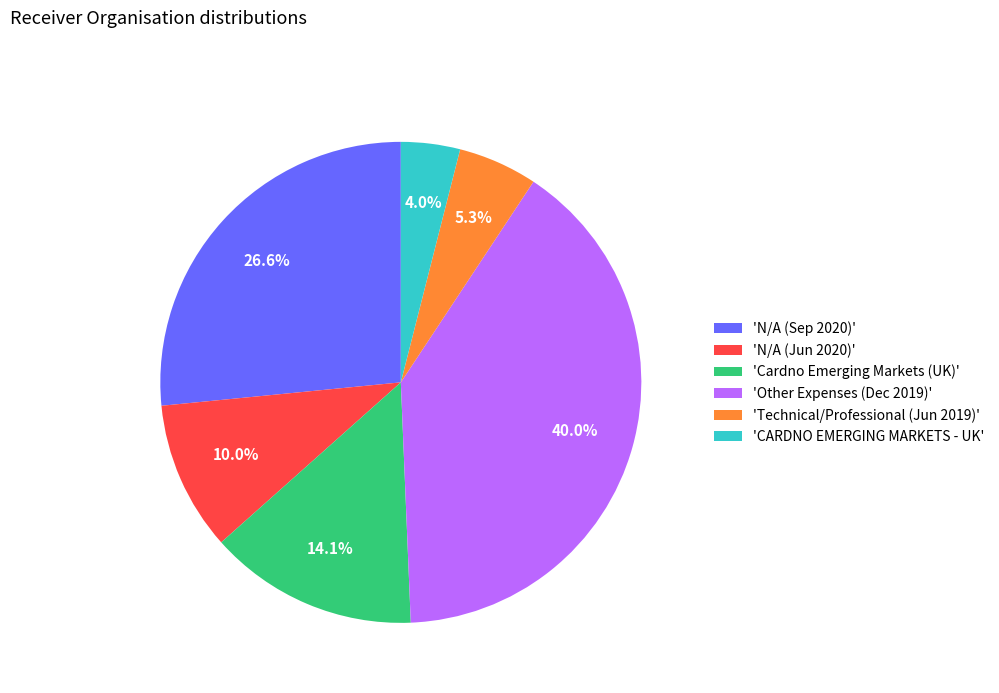

Is there a majority slice in this chart?

No